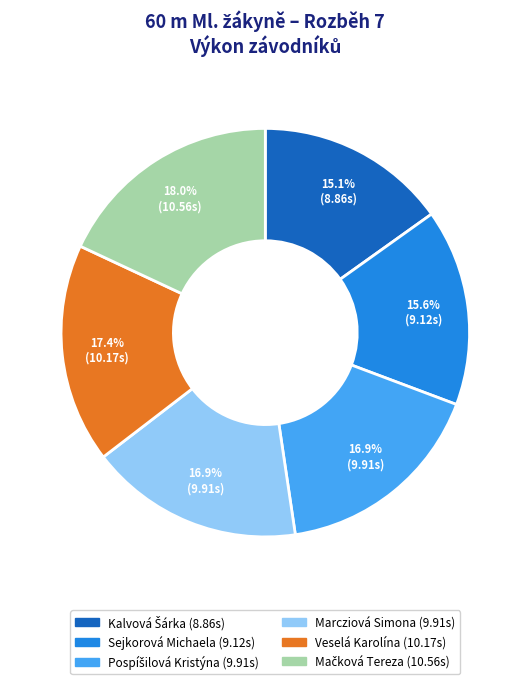

Does Marcziová Simona represent more than half of the total?

No